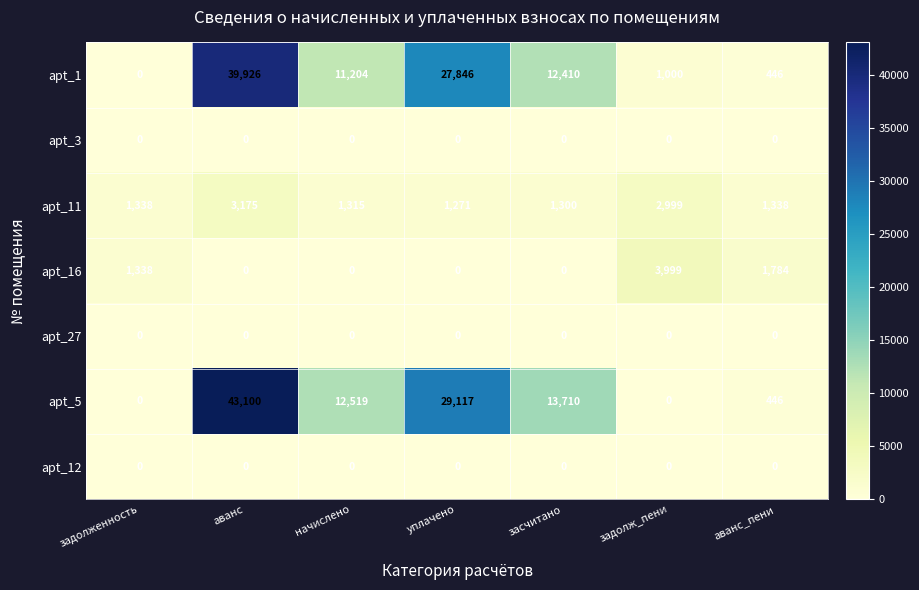

Which series has the widest spread of values?

apt_5